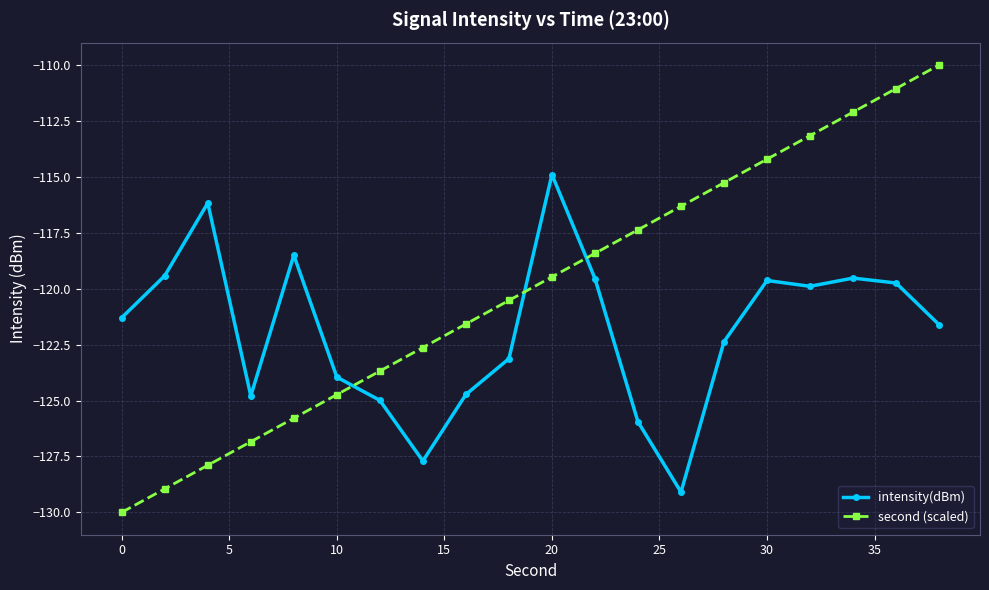

Which series has the largest range (max minus min)?

second (scaled)